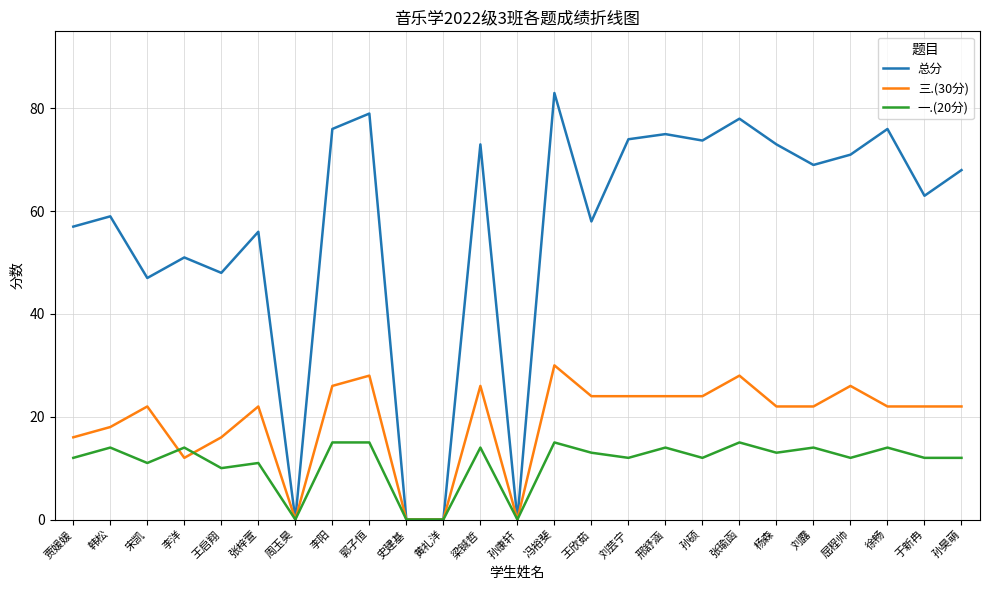

What is the difference between the second highest and second lowest values in the 一.(20分) series?

15.0